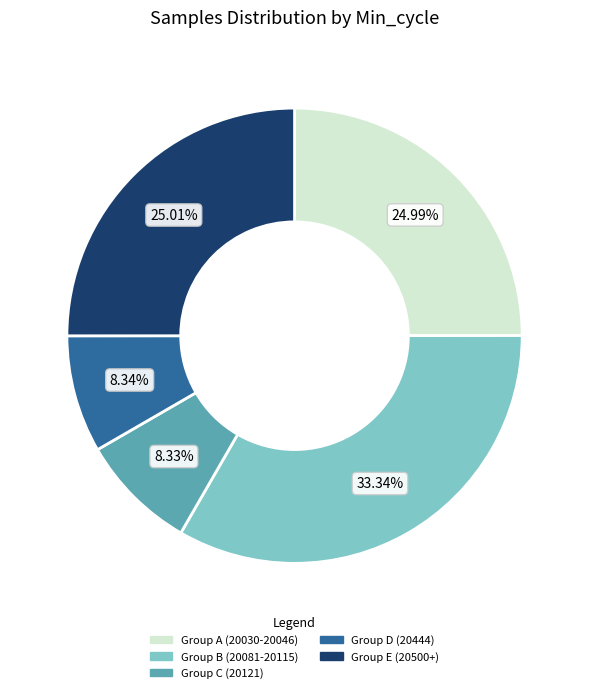

Is there any slice that represents more than half of the pie?

No